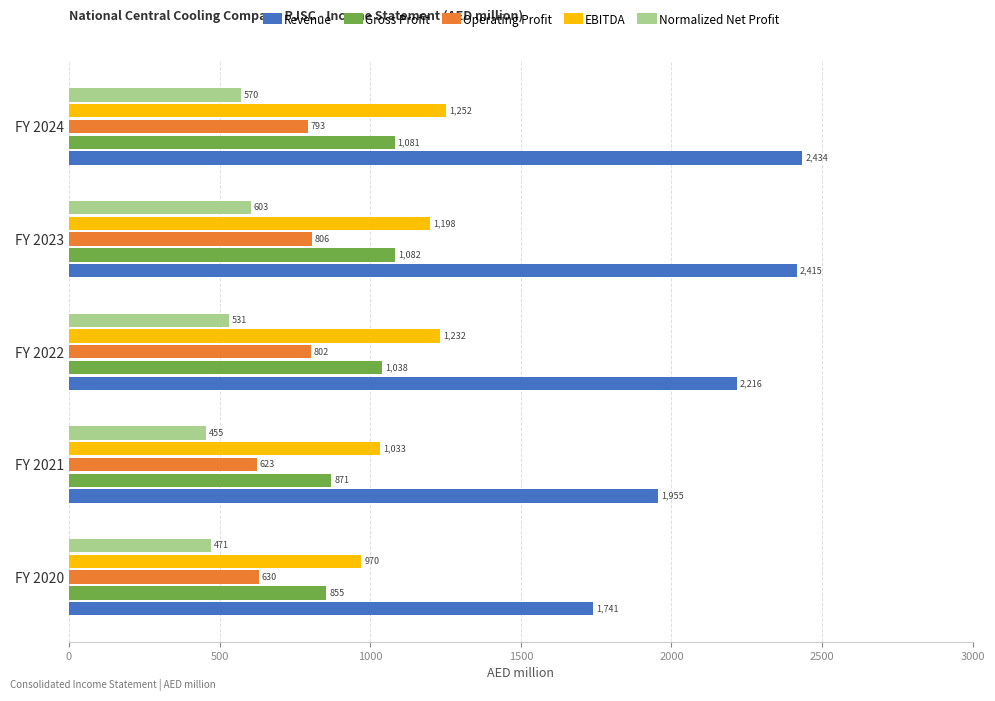

At how many categories does at least one series exceed 886?

5